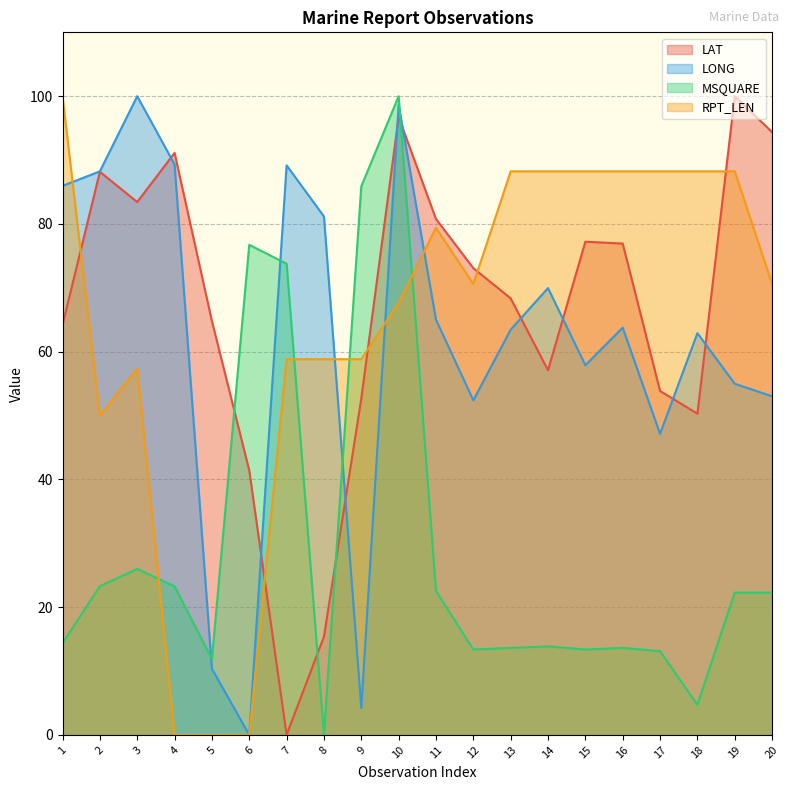

What are all the series names shown in the legend?

LAT, LONG, MSQUARE, RPT_LEN